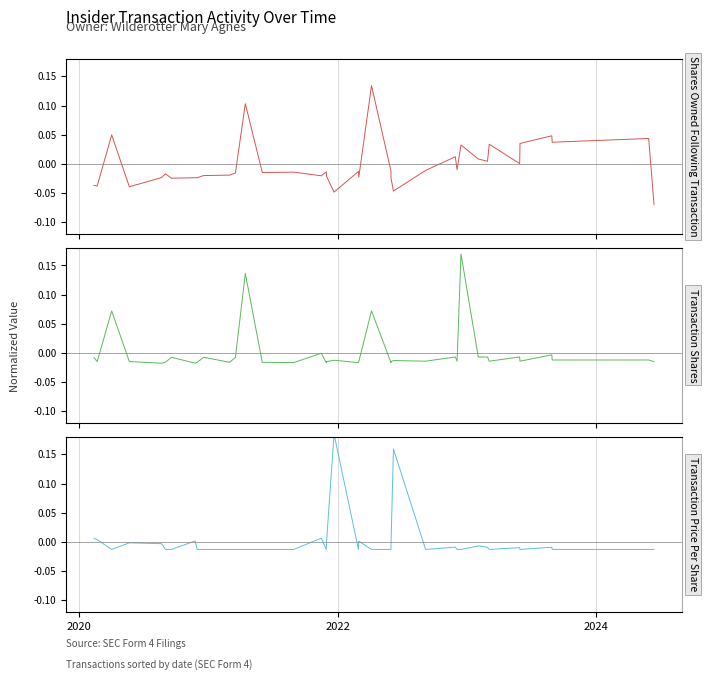

What are all the series names shown in the legend?

sharesOwnedFollowingTransaction, transactionShares, transactionPricePerShare